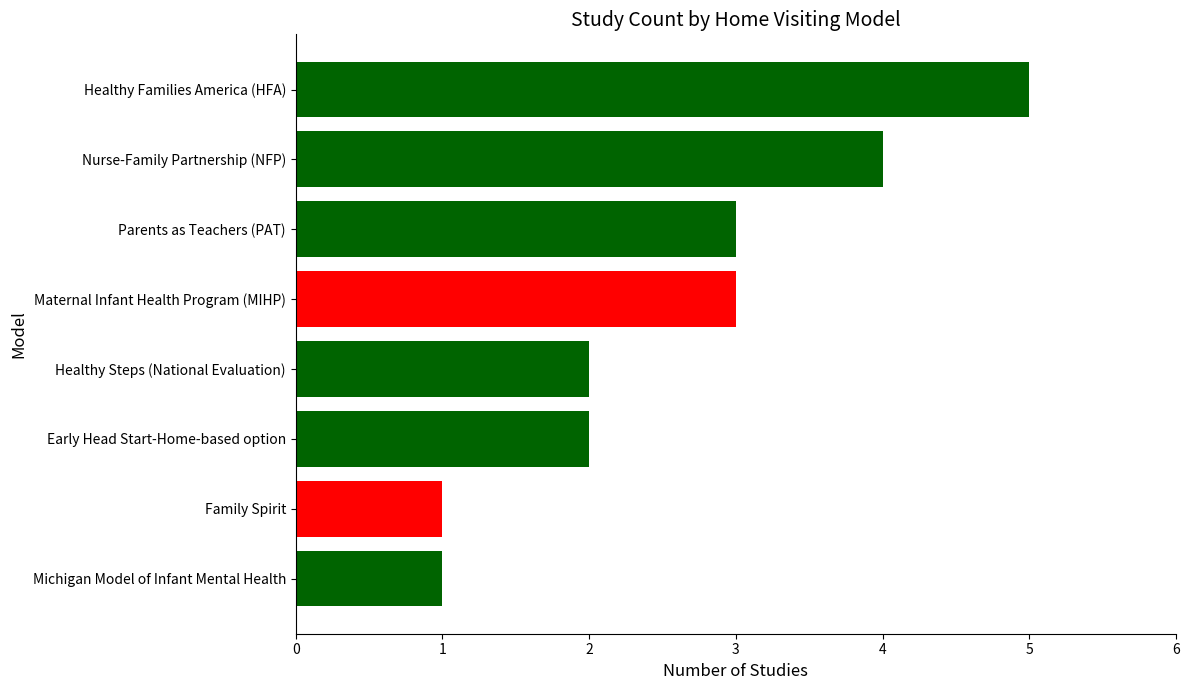

What is the maximum value shown in the chart?

5